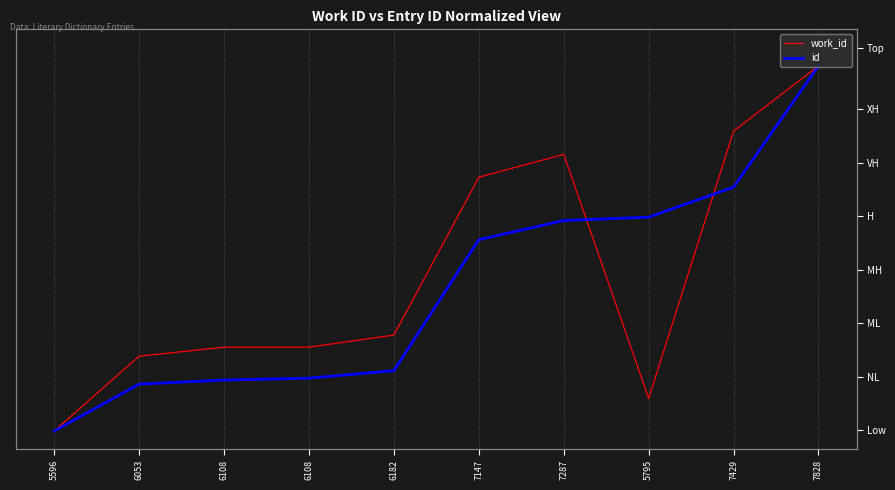

List the series in order of their overall mean, lowest first.

id, work_id